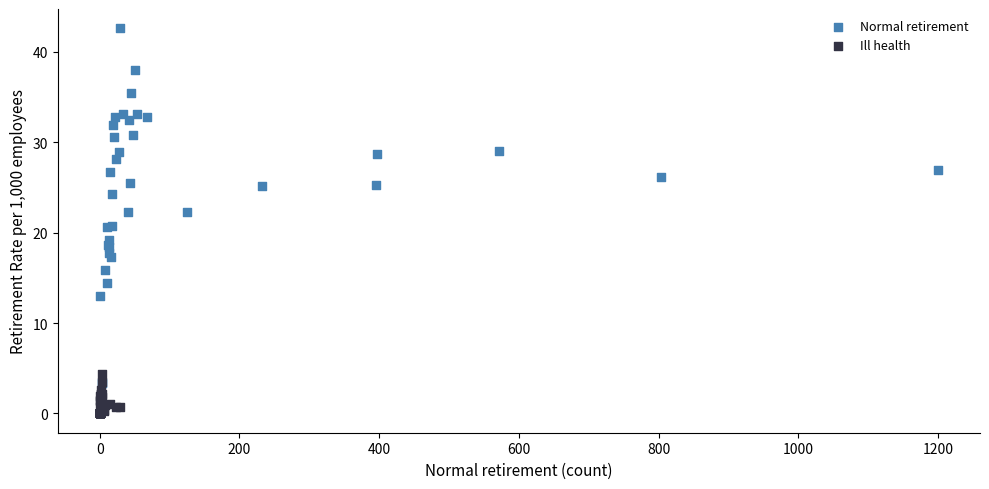

Which series has the widest spread of Y values?

Normal retirement